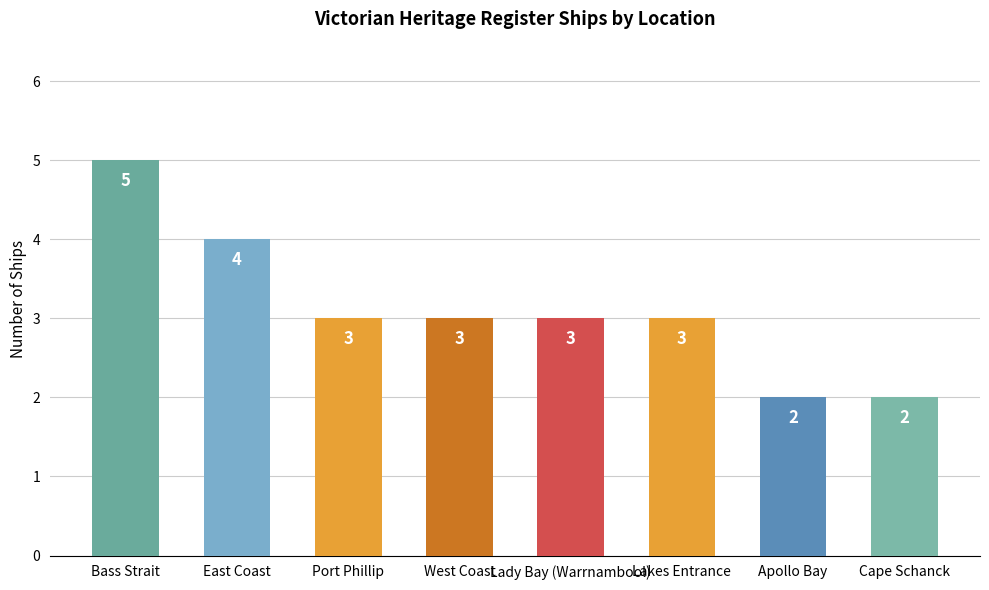

What value does the data have at Lady Bay (Warrnambool)?

3